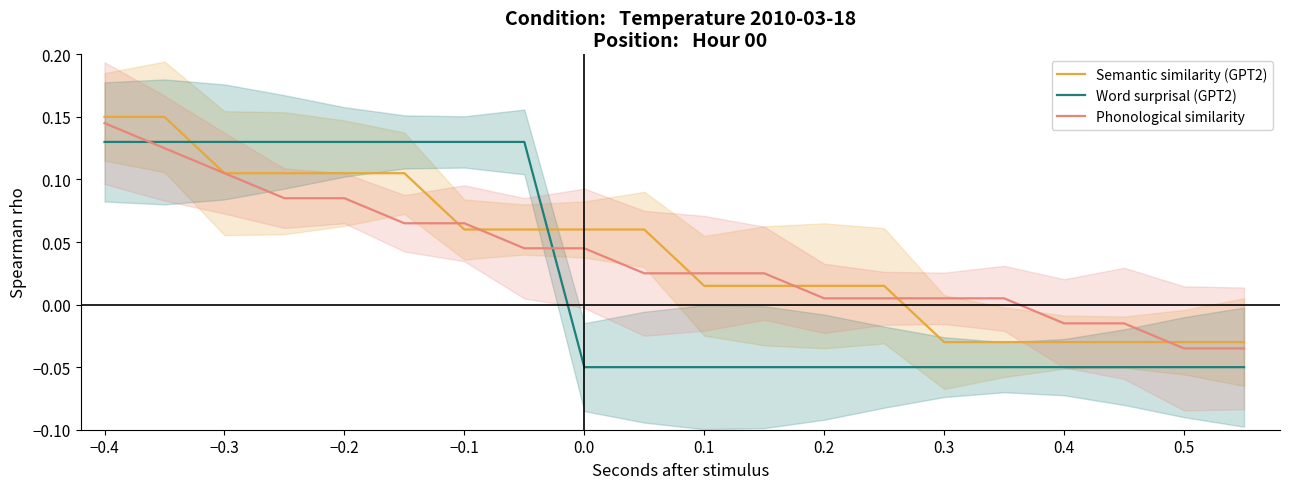

Is this an area chart (filled region under the line)?

No